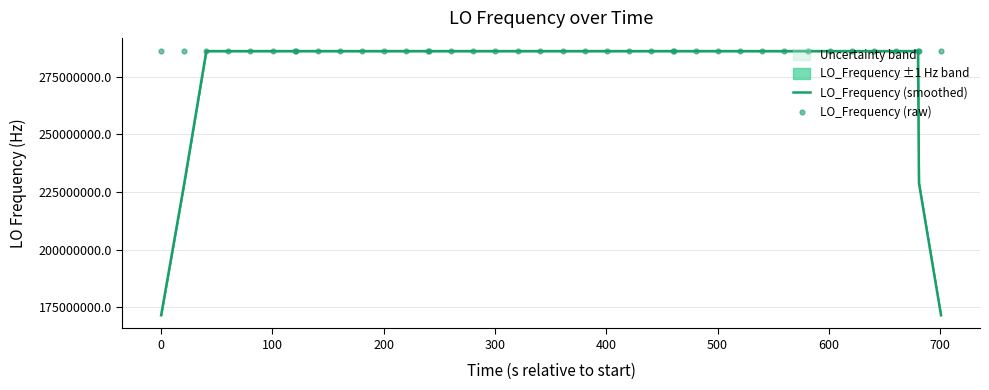

What is the maximum value for LO_Frequency (smoothed)?

286047000.7